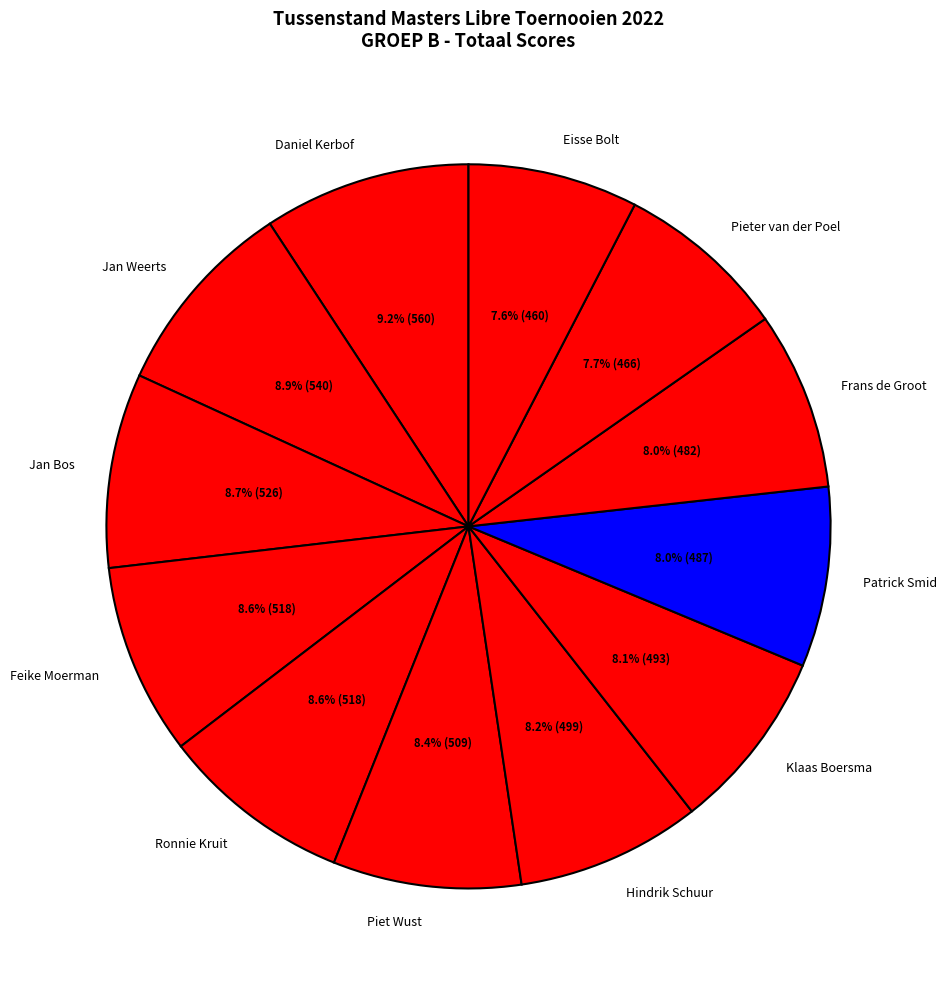

True or false: Frans de Groot accounts for 15% of the total.

False